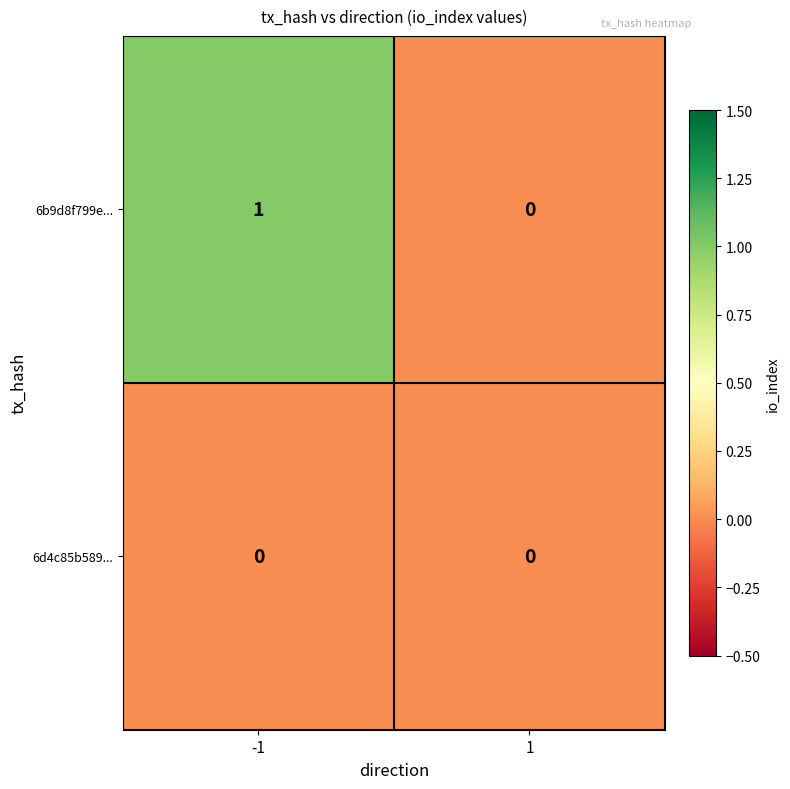

Rank the series by their maximum value, from highest to lowest.

6b9d8f799e..., 6d4c85b589...